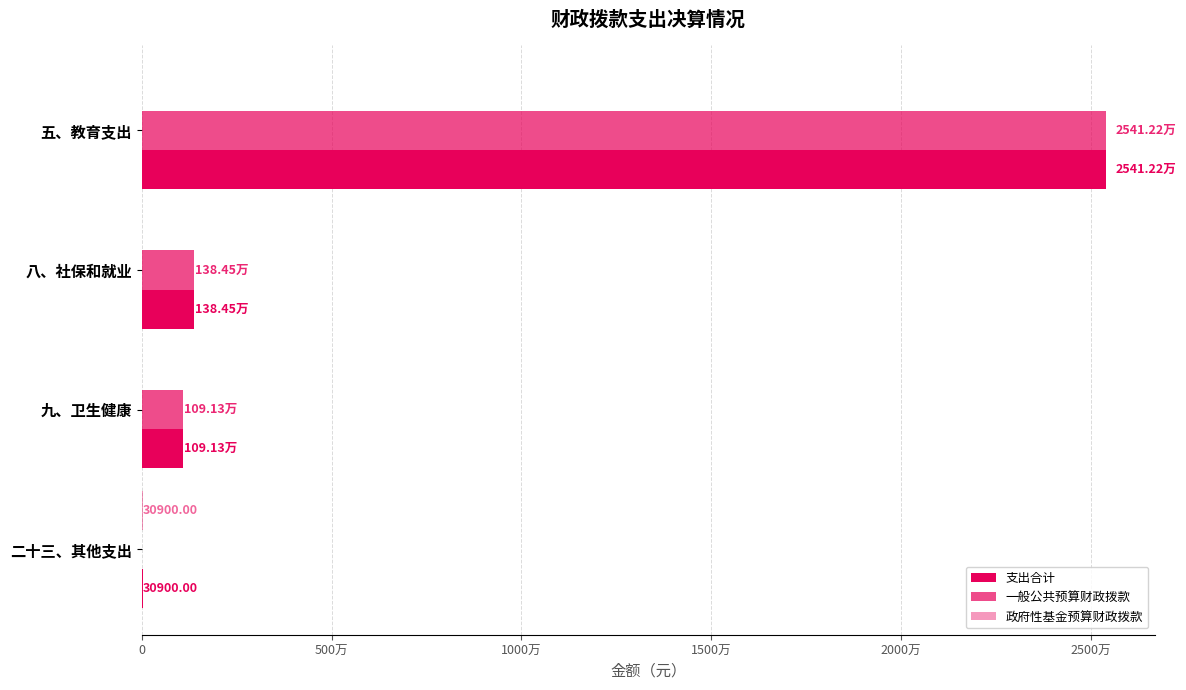

How many values in 政府性基金预算财政拨款 are above zero?

1